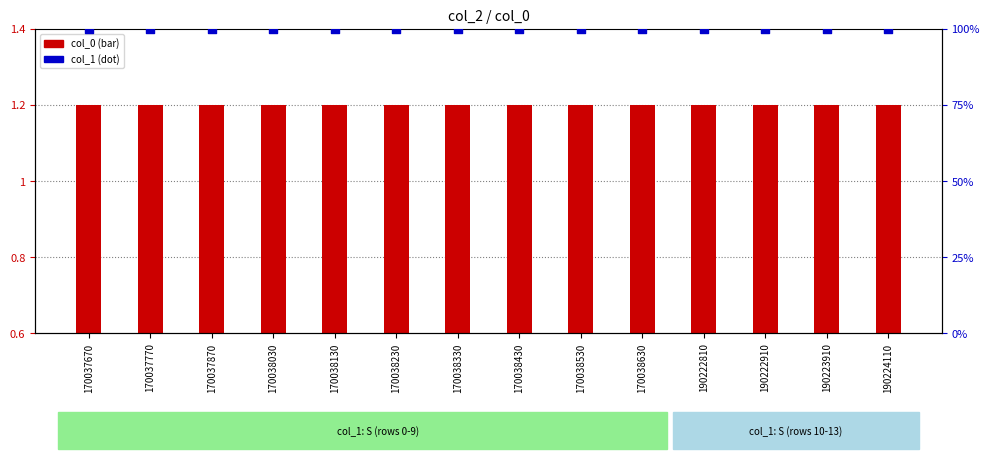

Is the value of col_0 at 170037670 greater than the value of col_1 (S) at 190222810?

No